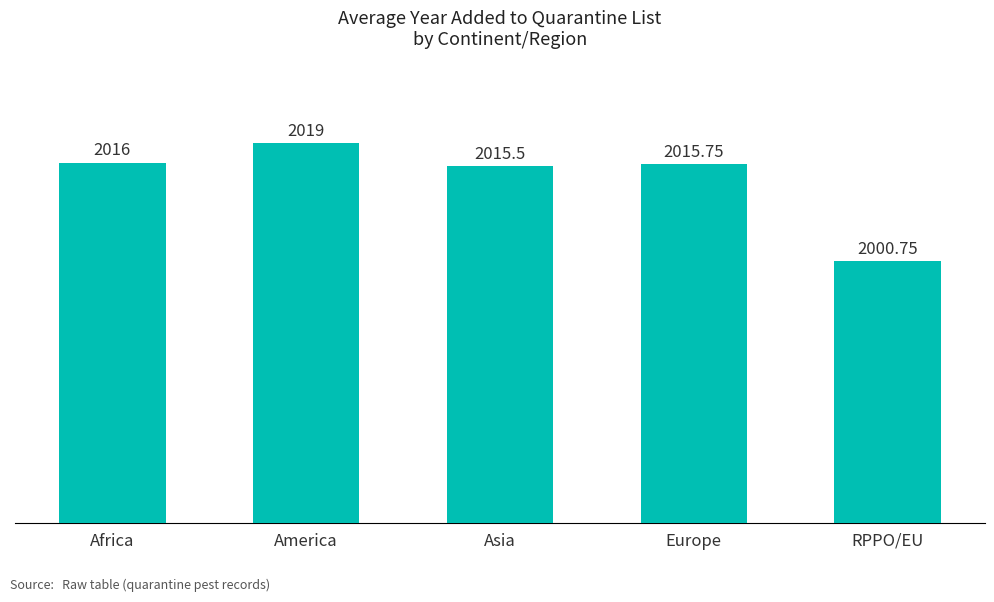

How many bars are there in total?

5